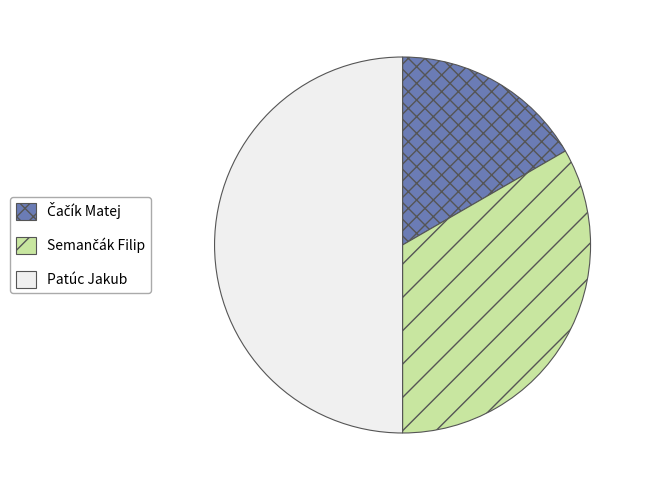

The Patúc Jakub slice represents 65% of the pie. True or false?

False